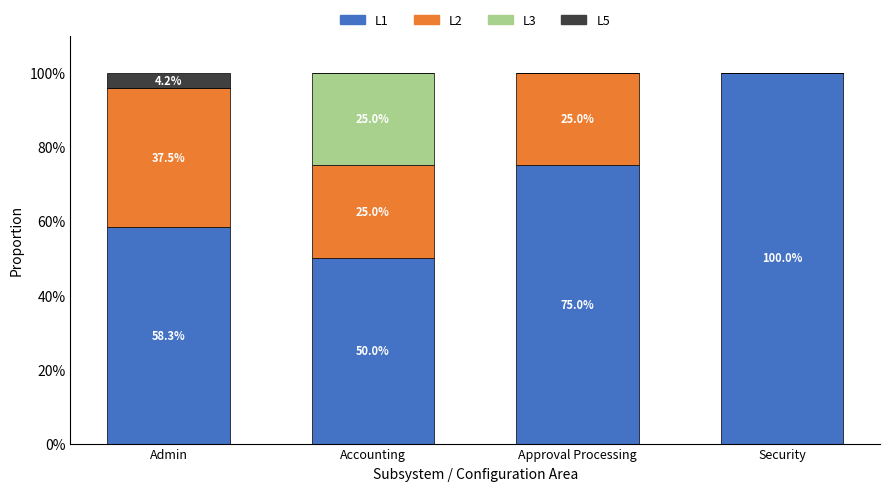

What is the total value across all series at Admin?

100.0